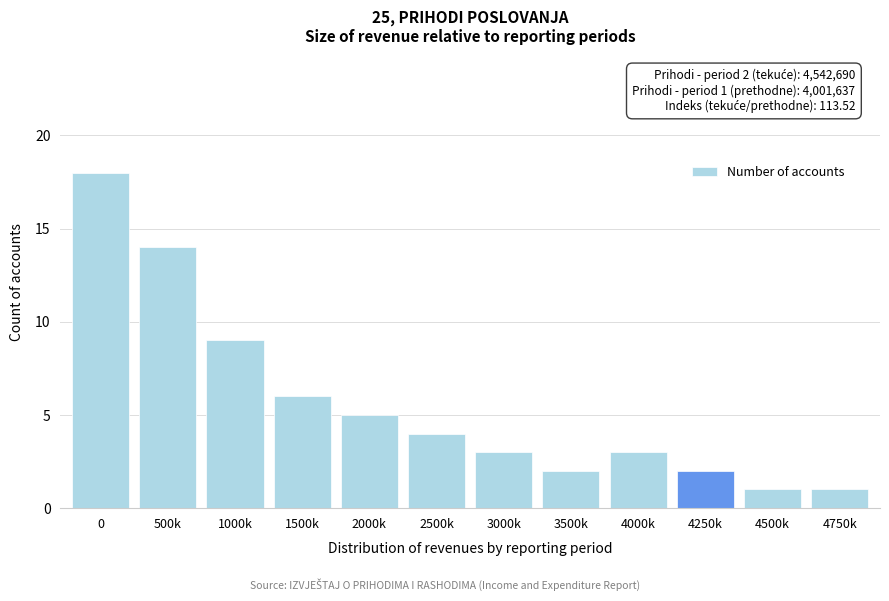

Reading left to right, what are all the values shown in this chart?

0=18	500k=14	1000k=9	1500k=6	2000k=5	2500k=4	3000k=3	3500k=2	4000k=3	4250k=2	4500k=1	4750k=1